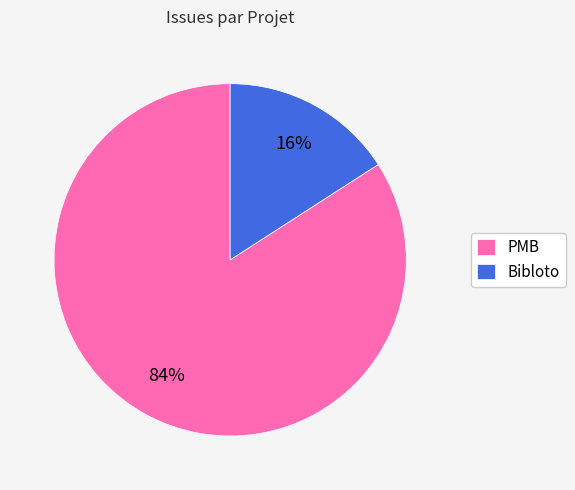

To the nearest percent, what is the combined percentage of PMB and Bibloto?

100%